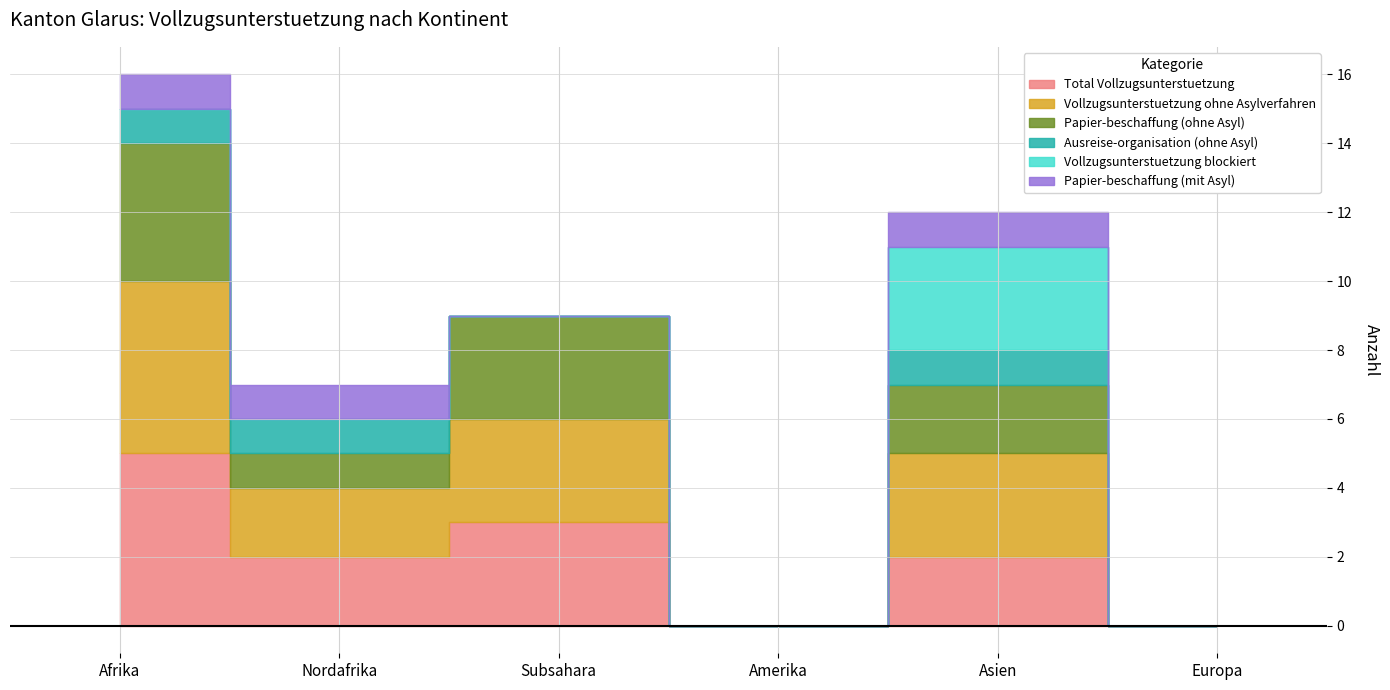

How many positive values does the Ausreise-organisation (ohne Asyl) series have?

3